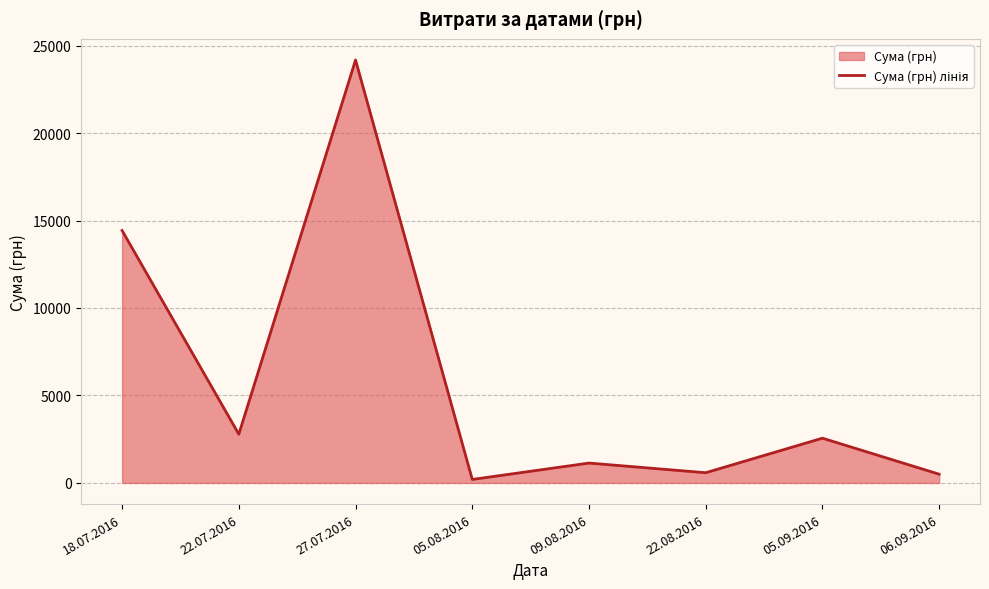

What position from the left is 05.09.2016?

7